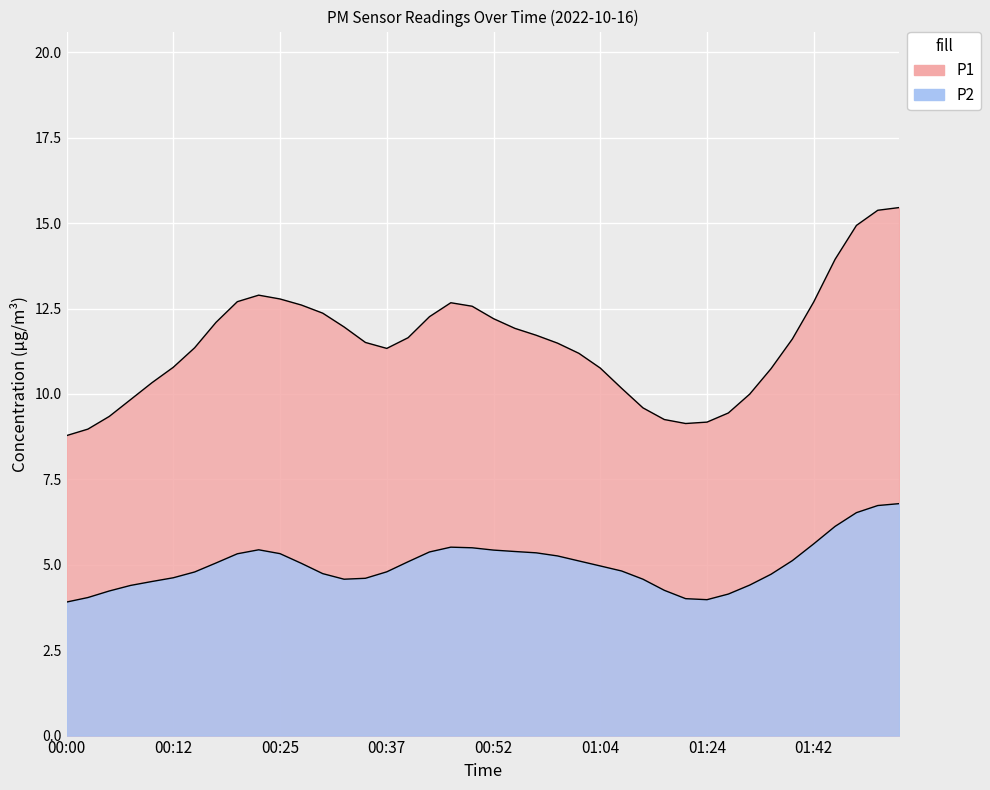

What is the value of the P2 point at the 28th from the left?

5.0